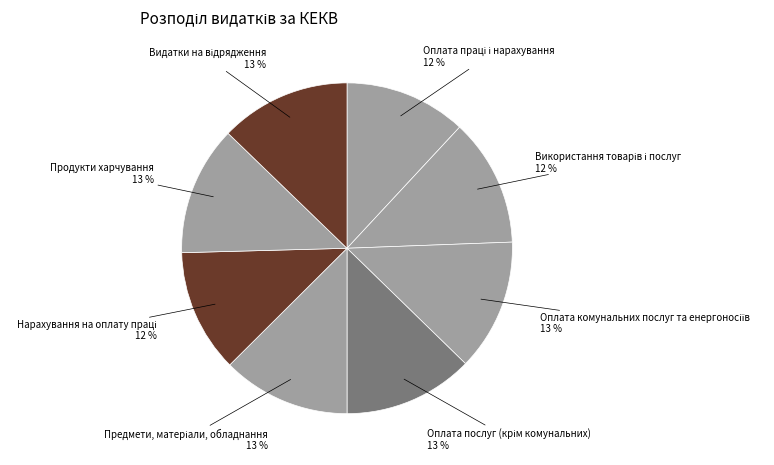

To the nearest percent, what percentage of the pie is Продукти харчування?

13%